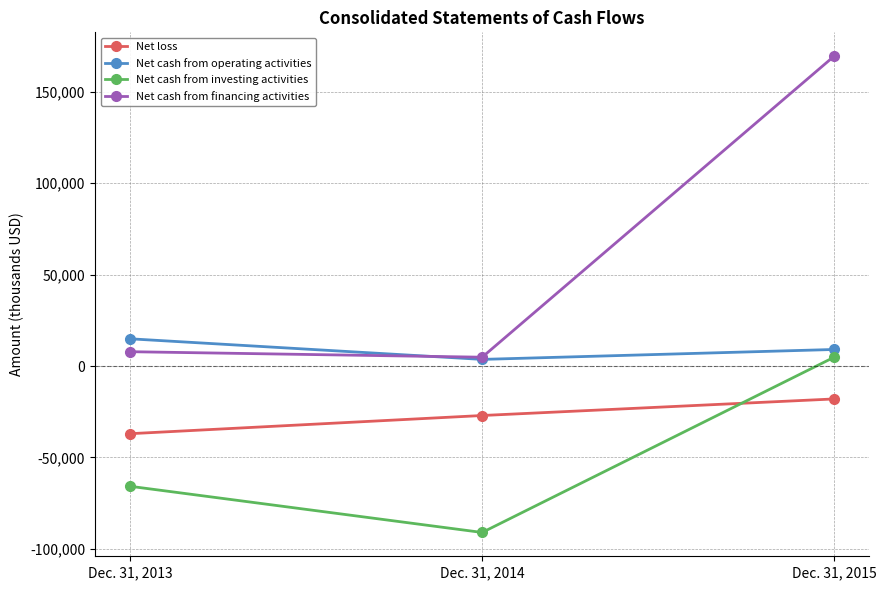

At which category does the chart reach its minimum across all series?

Dec. 31, 2014